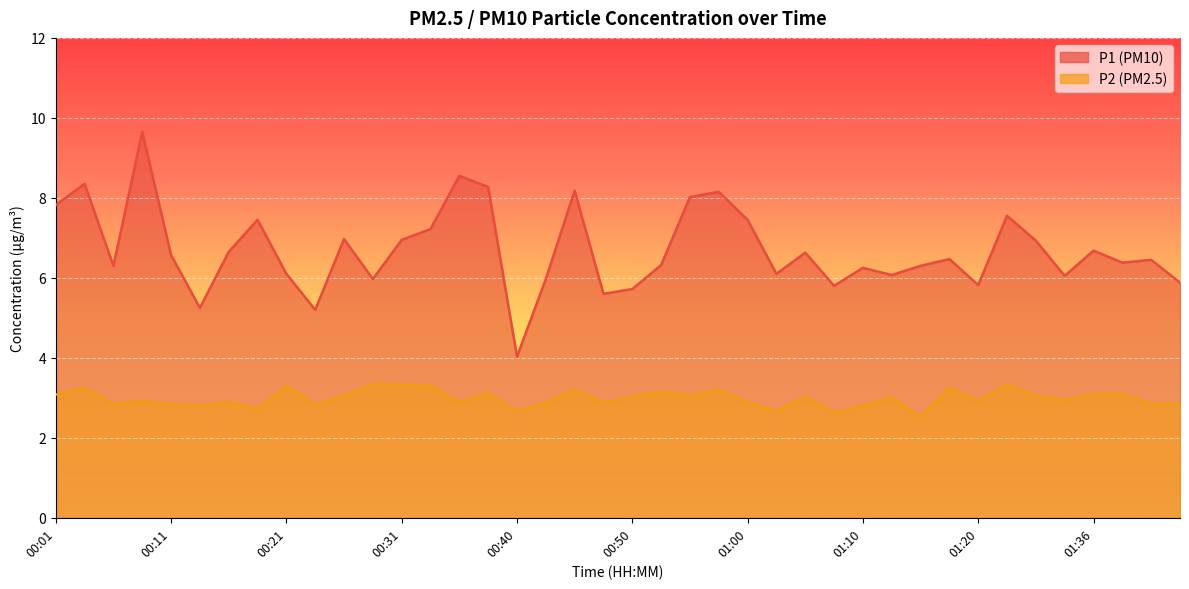

What is the total value across all series at 01:38?

9.5